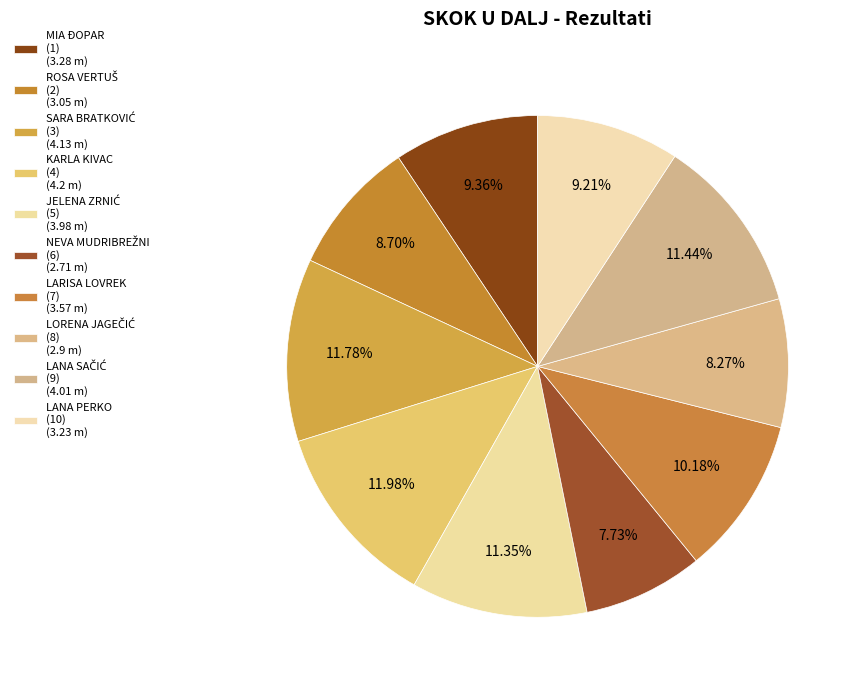

Count the number of slices in the pie.

10